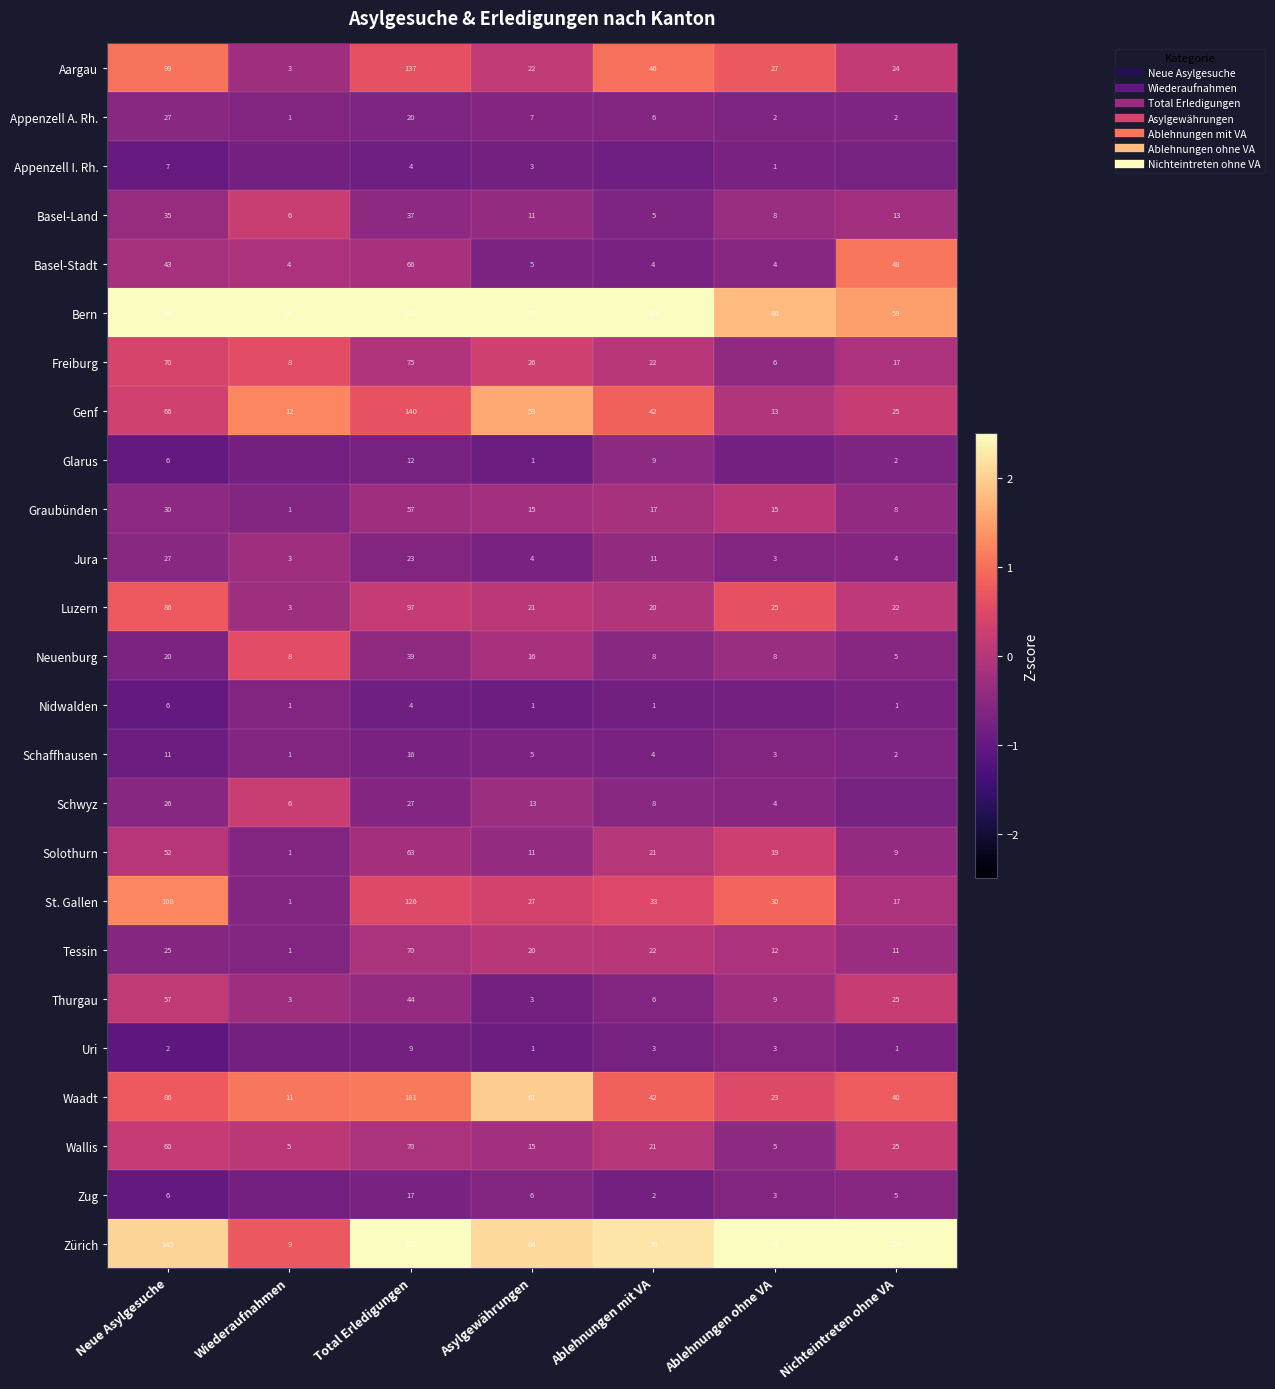

Which series has the widest spread of values?

Zürich